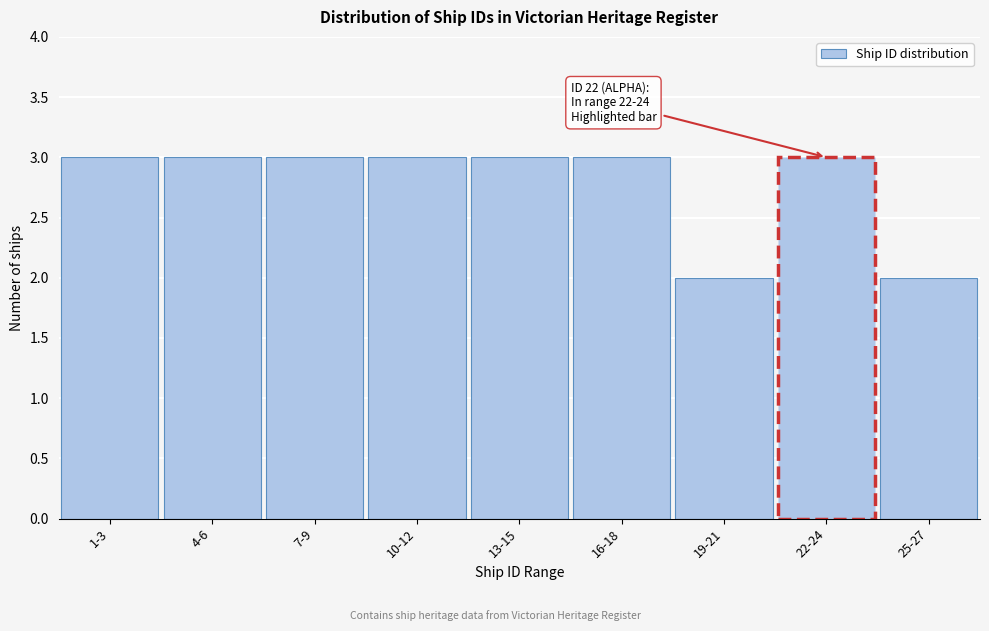

Reading left to right, transcribe all the data shown in this chart.

1-3=3	4-6=3	7-9=3	10-12=3	13-15=3	16-18=3	19-21=2	22-24=3	25-27=2